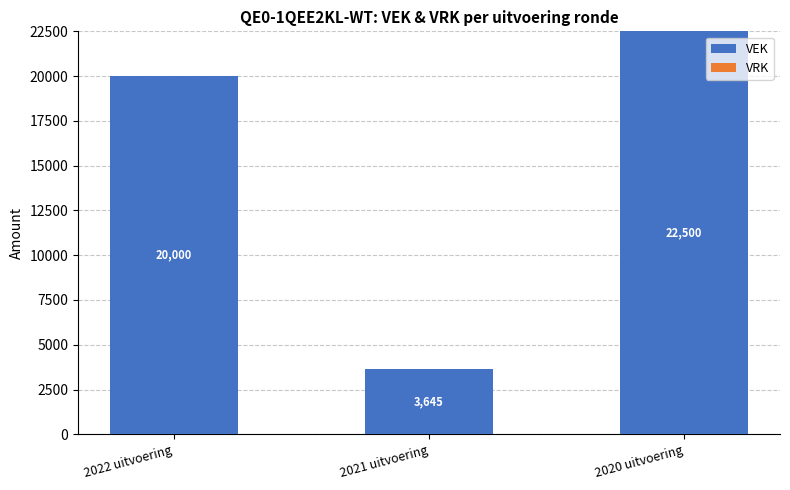

What is the label of the 2nd bar from the right?

2021 uitvoering